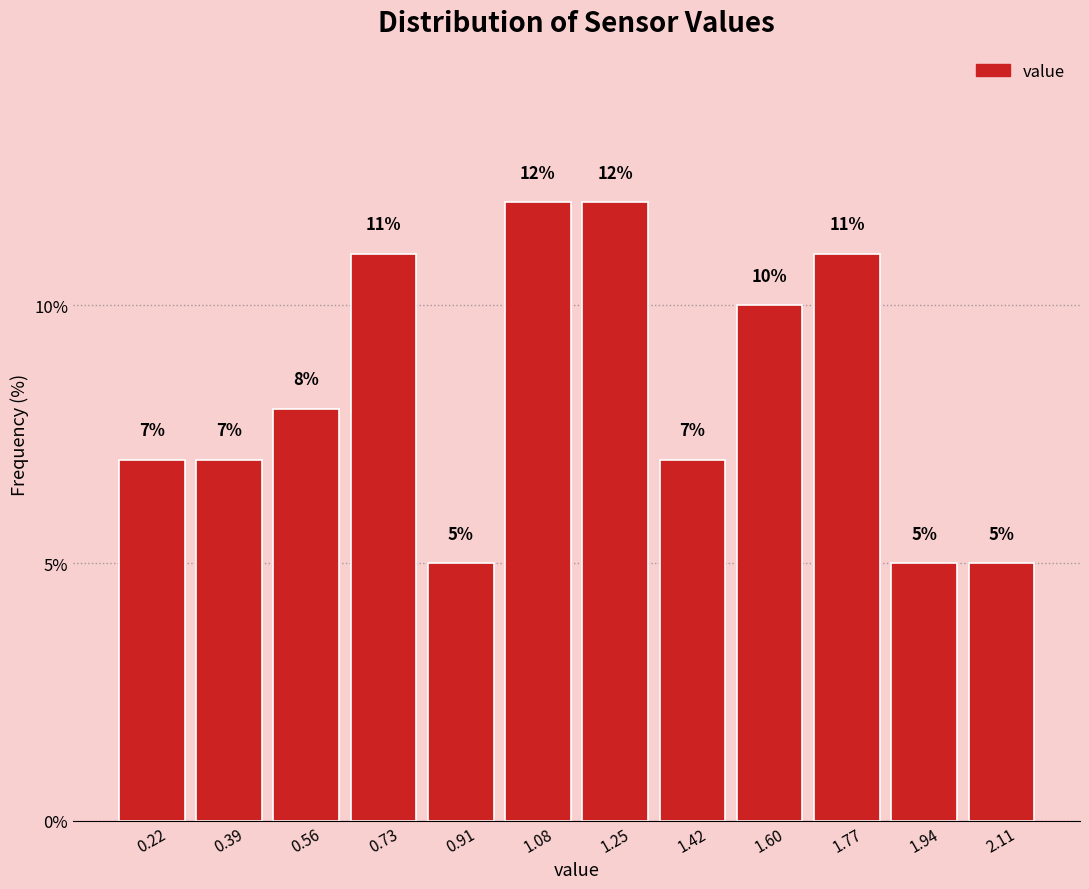

What is the height of the bar covering 0.64 to 0.82 on the x-axis? The bar edges are not printed on the chart, so give them approximately, as read against the axis.

11